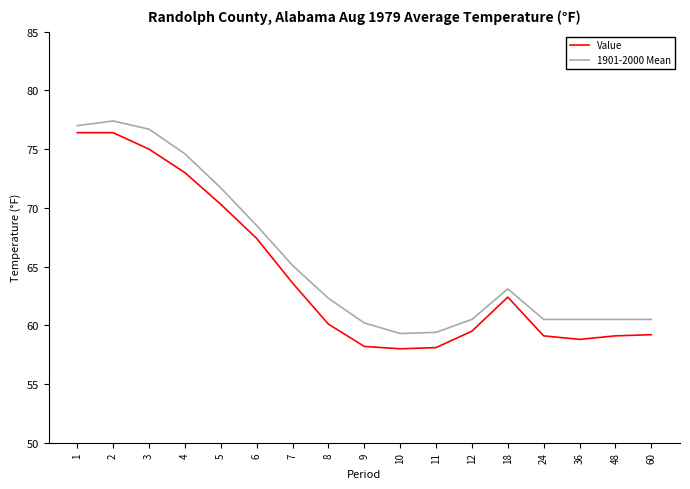

What is the difference between the Value values at 36 and 7?

4.8